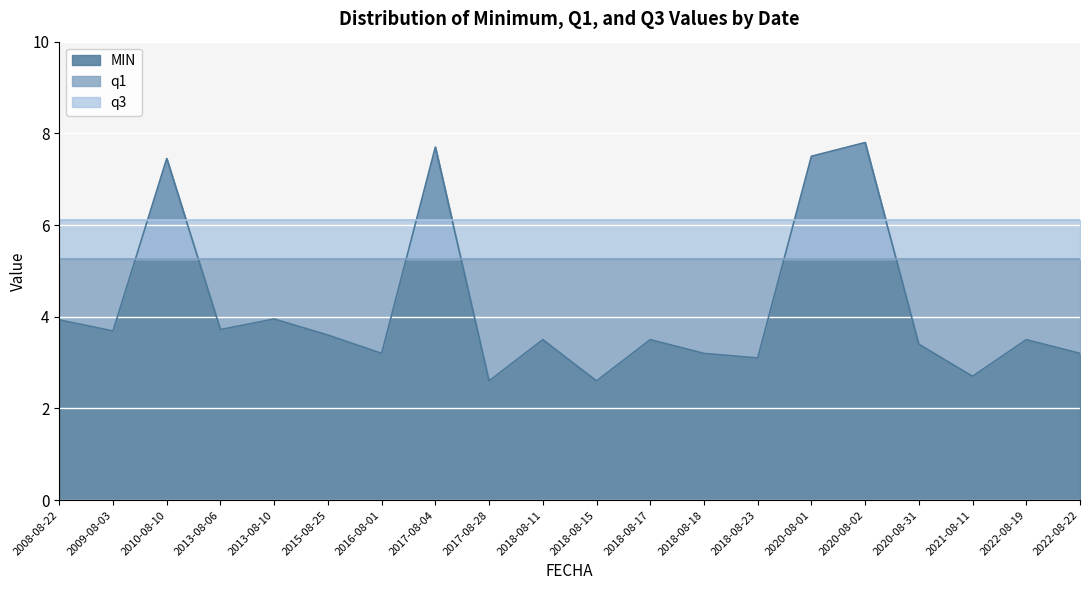

How many lines are shown in the chart?

3